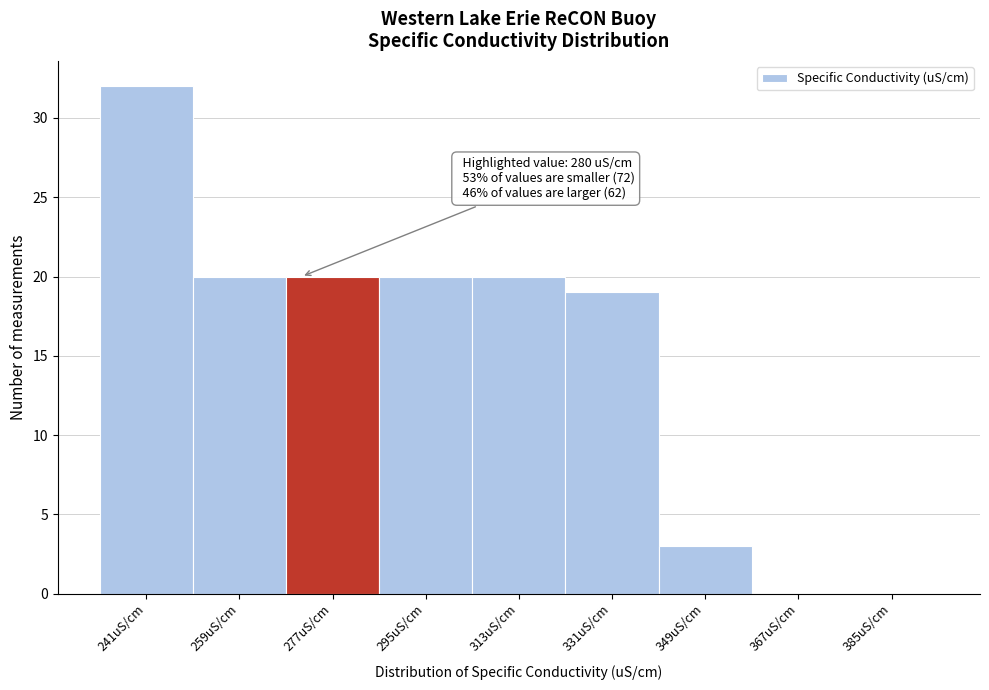

Reading right to left, extract all data points from this chart.

385uS/cm=0	367uS/cm=0	349uS/cm=3	331uS/cm=19	313uS/cm=20	295uS/cm=20	277uS/cm=20	259uS/cm=20	241uS/cm=32